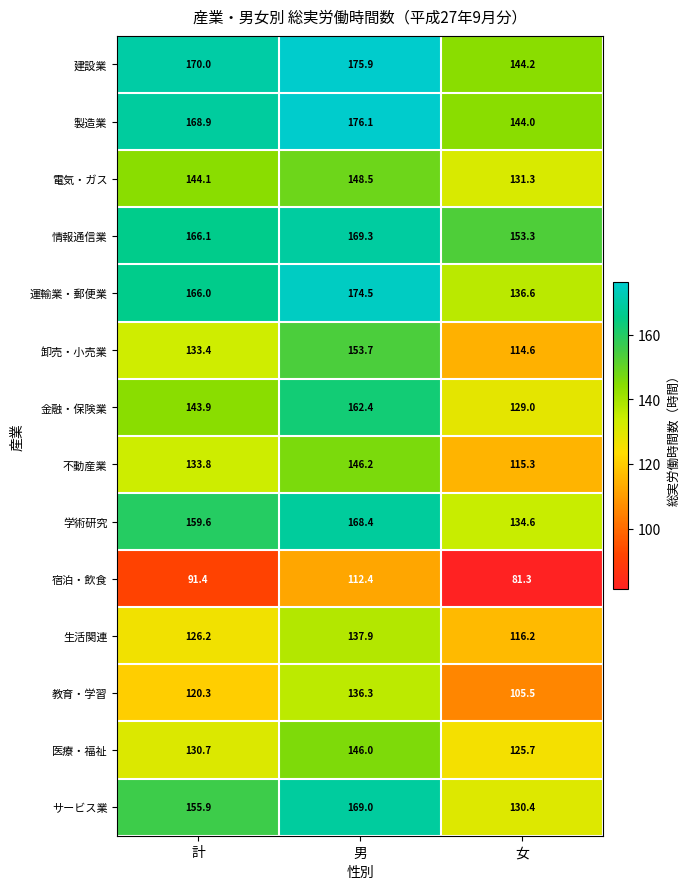

What is the sum of the 卸売・小売業 values at 男 and 計?

287.1